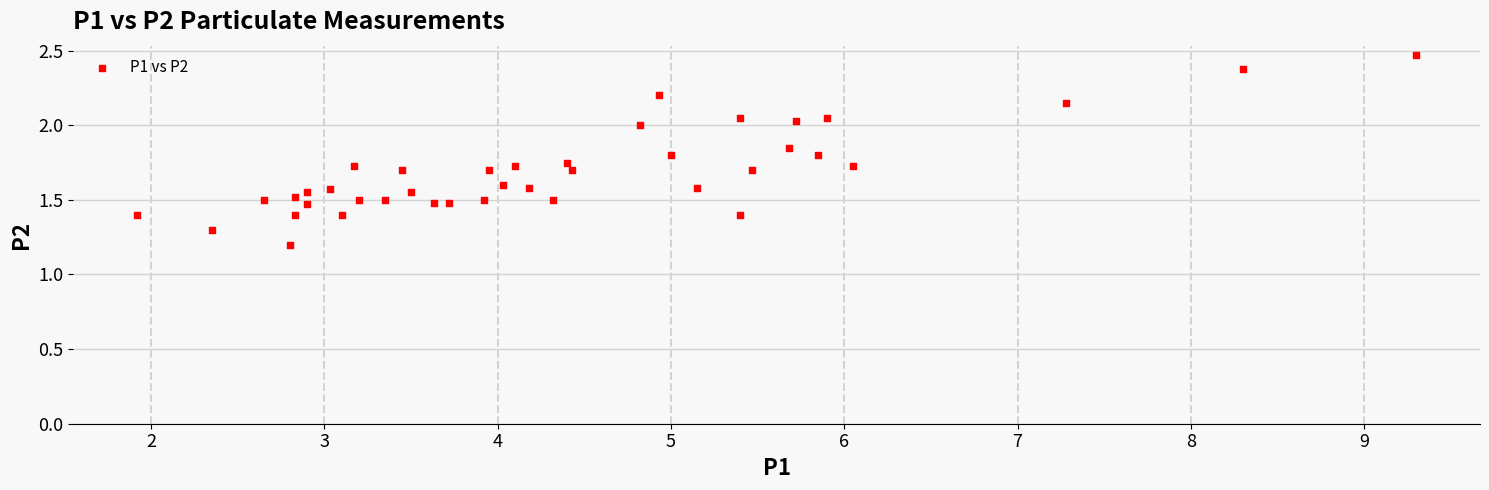

What is the range of Y values (max minus min)?

1.3